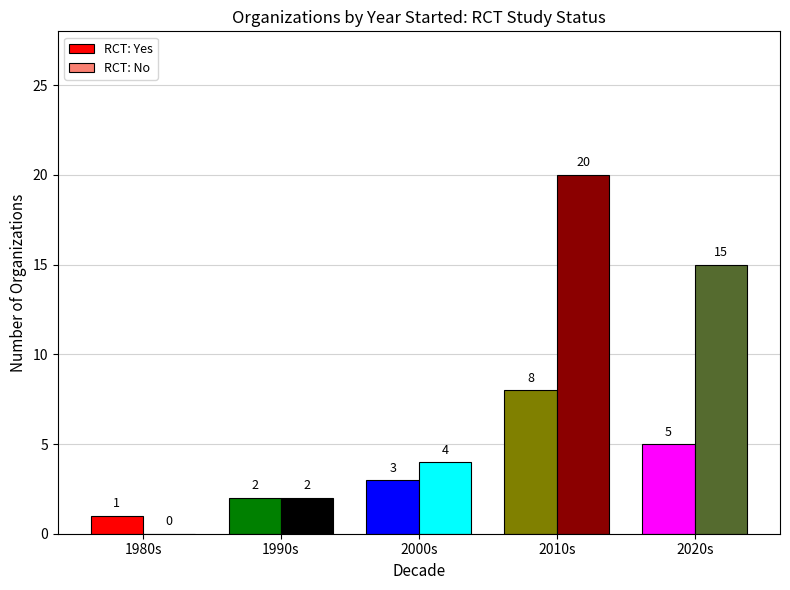

Count the number of data series in this chart.

2